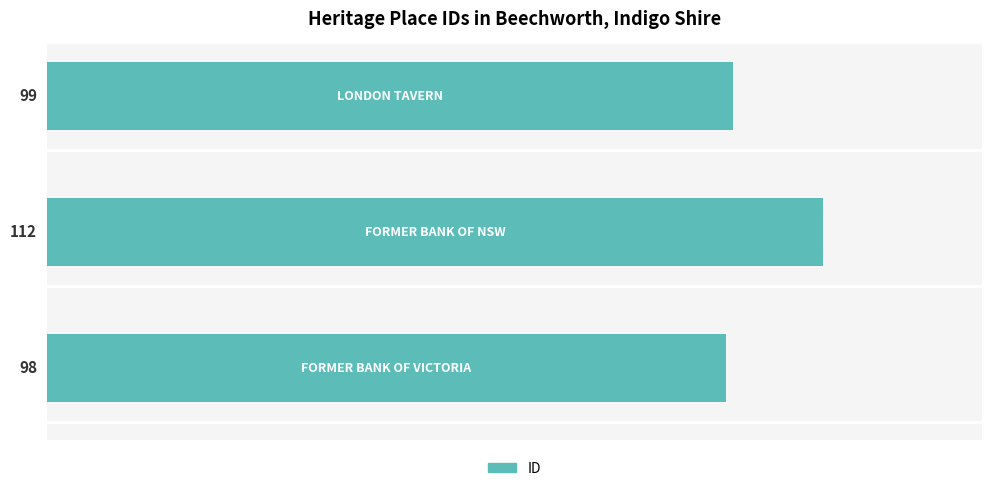

What is the smallest value displayed?

98